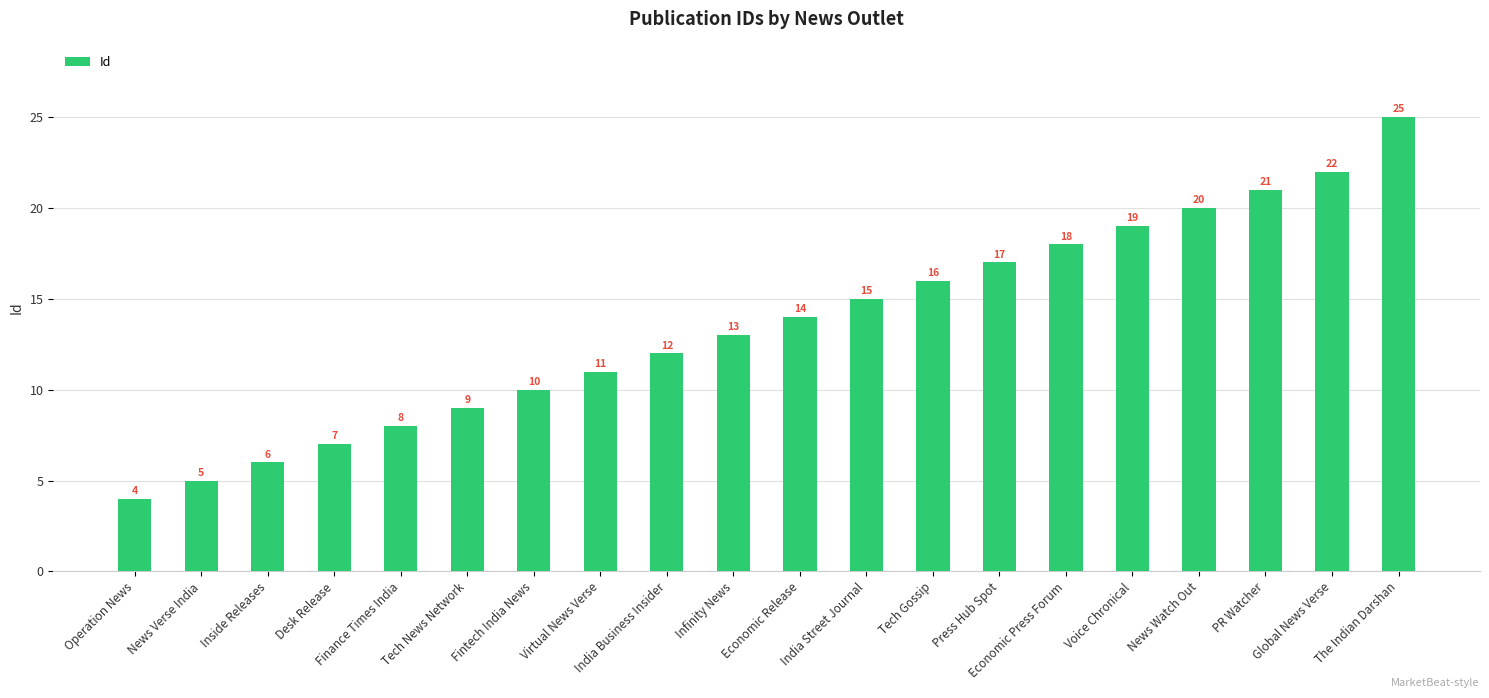

True or false: the data shows 9 at Tech News Network.

True